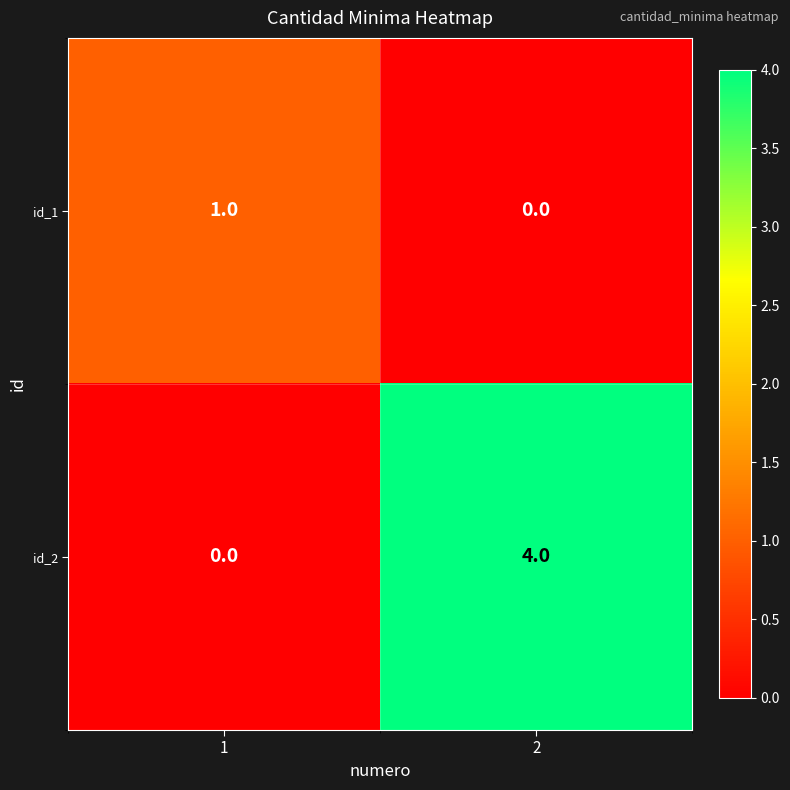

The value of id_1 at 2 is 0. True or false?

True